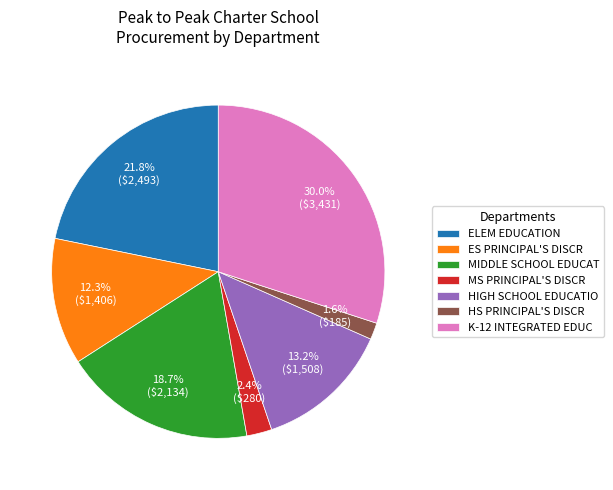

What is the ratio of the value at K-12 INTEGRATED EDUC to the value at MIDDLE SCHOOL EDUCAT?

1.6